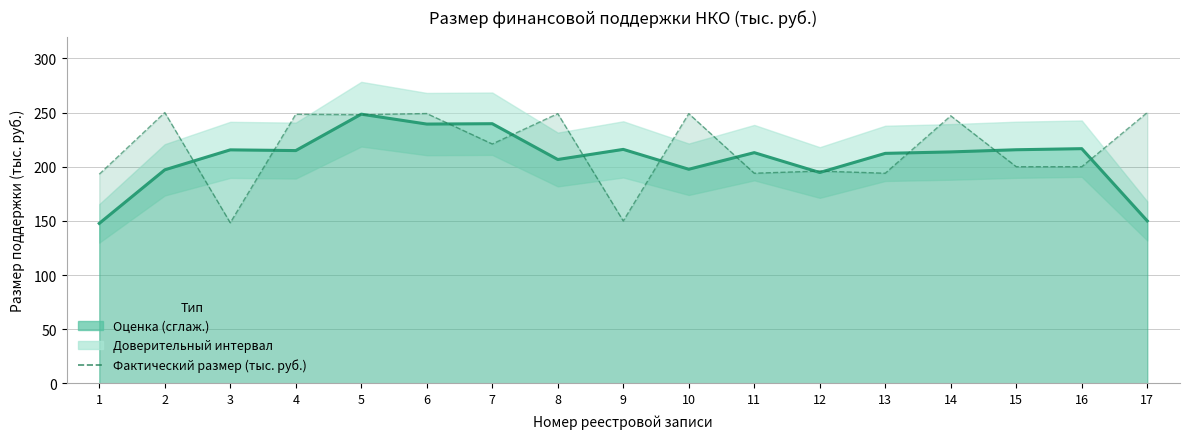

Which series has the largest range (max minus min)?

Фактический размер (тыс. руб.)